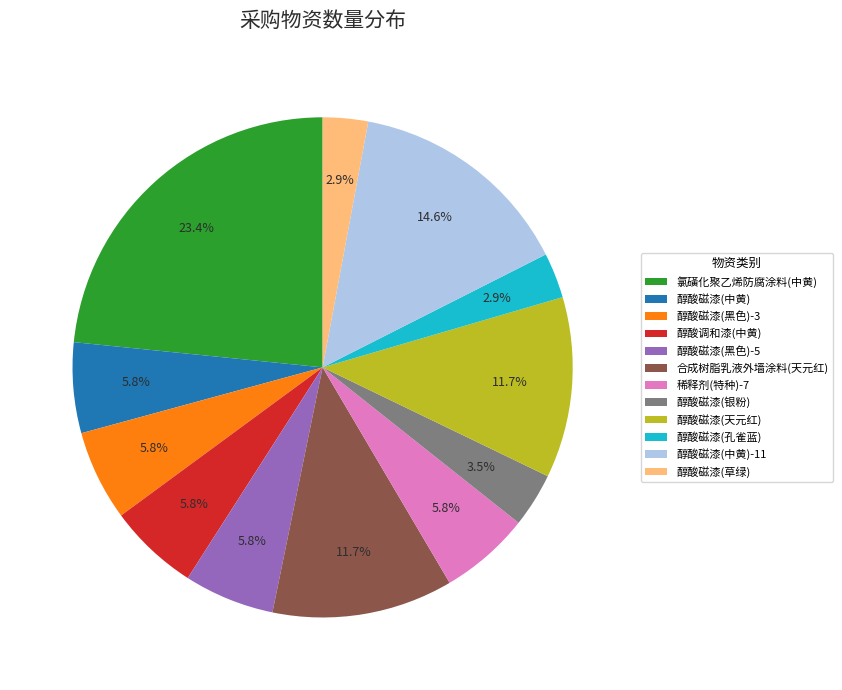

Which slice is the largest?

氯磺化聚乙烯防腐涂料(中黄)